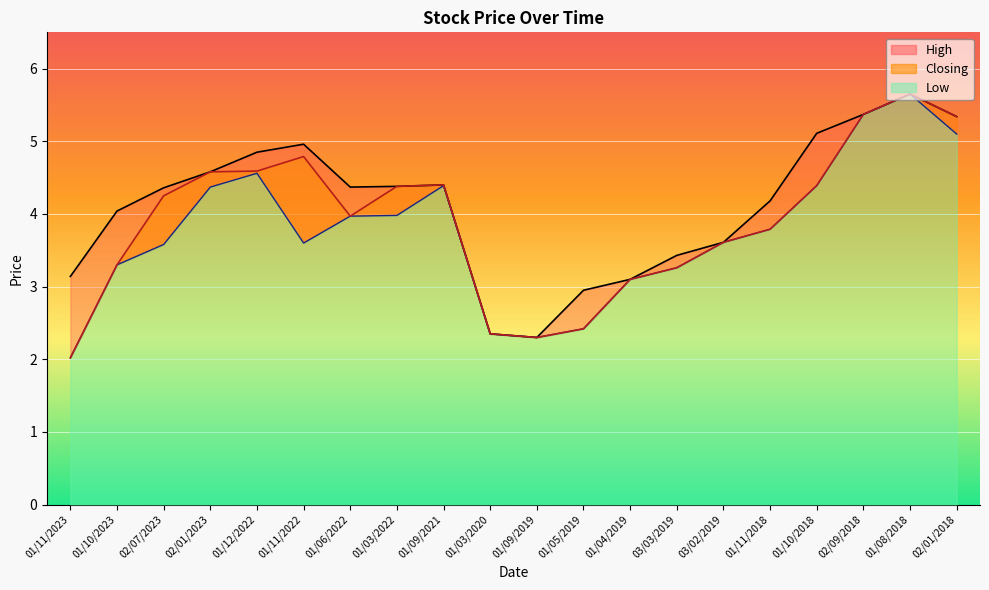

At which label is Low closest to 3?

01/04/2019